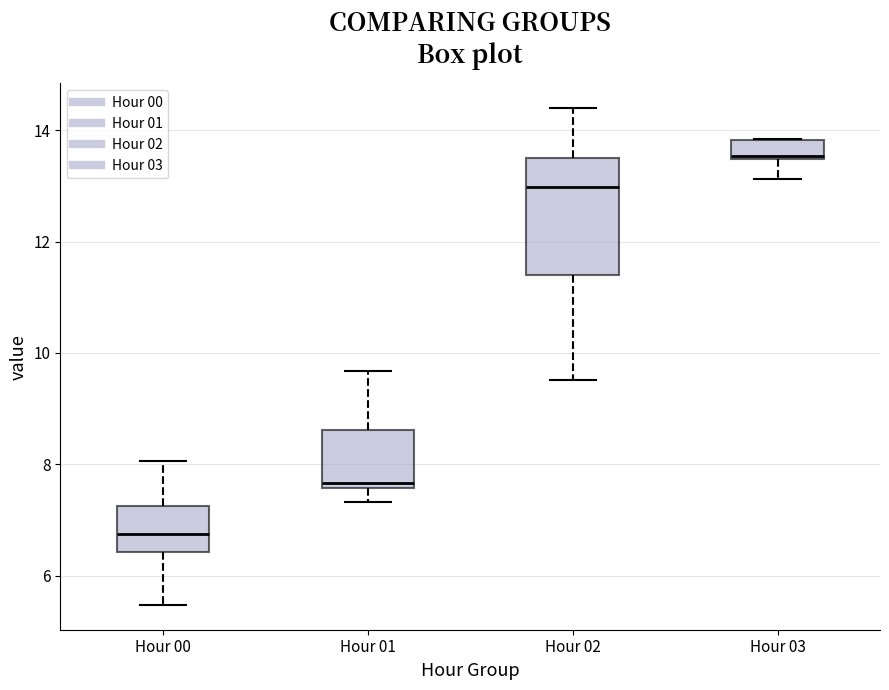

Which box is the tallest, from its lower edge to its upper edge?

Hour 02